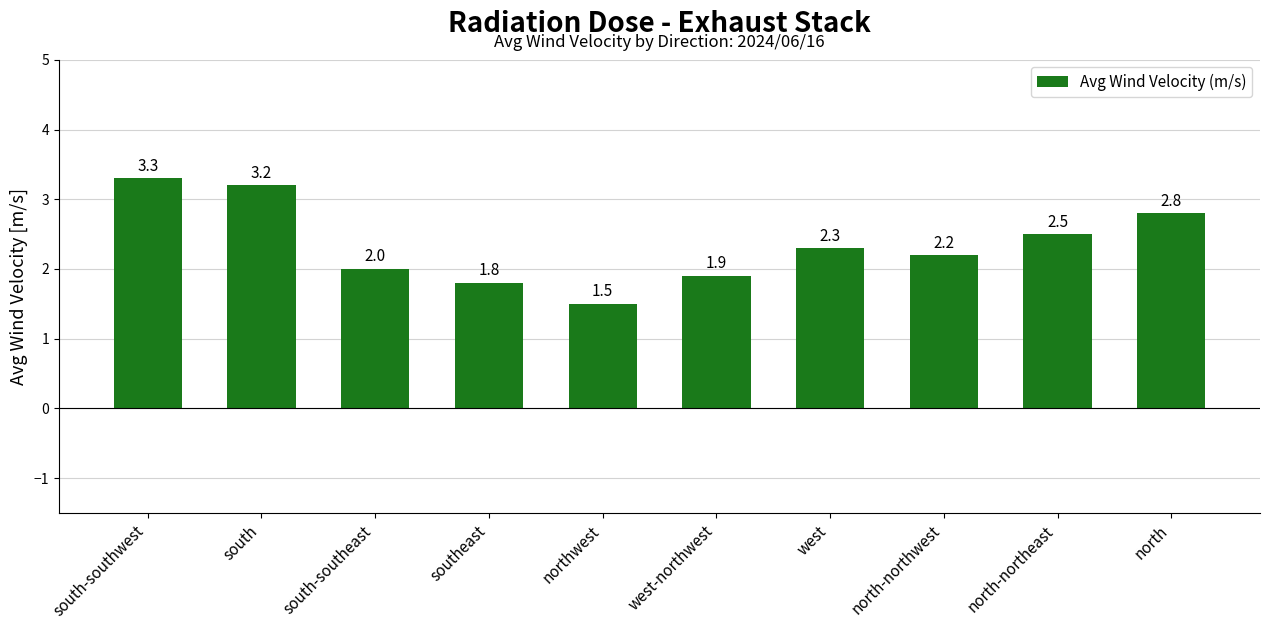

How many categories are shown in the chart?

10